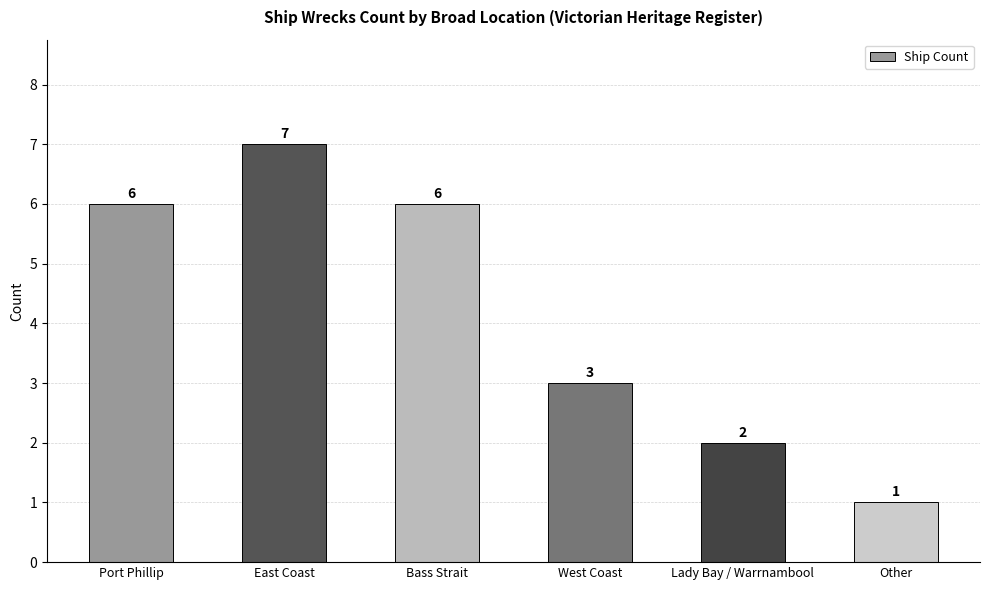

How many values are between 2 and 6?

4